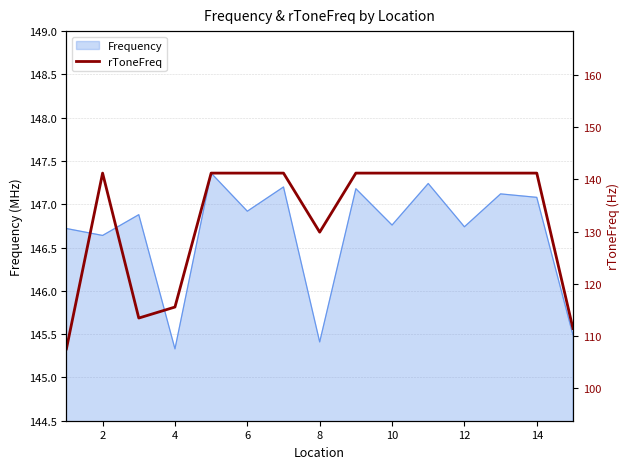

Does the chart have visible grid lines?

Yes